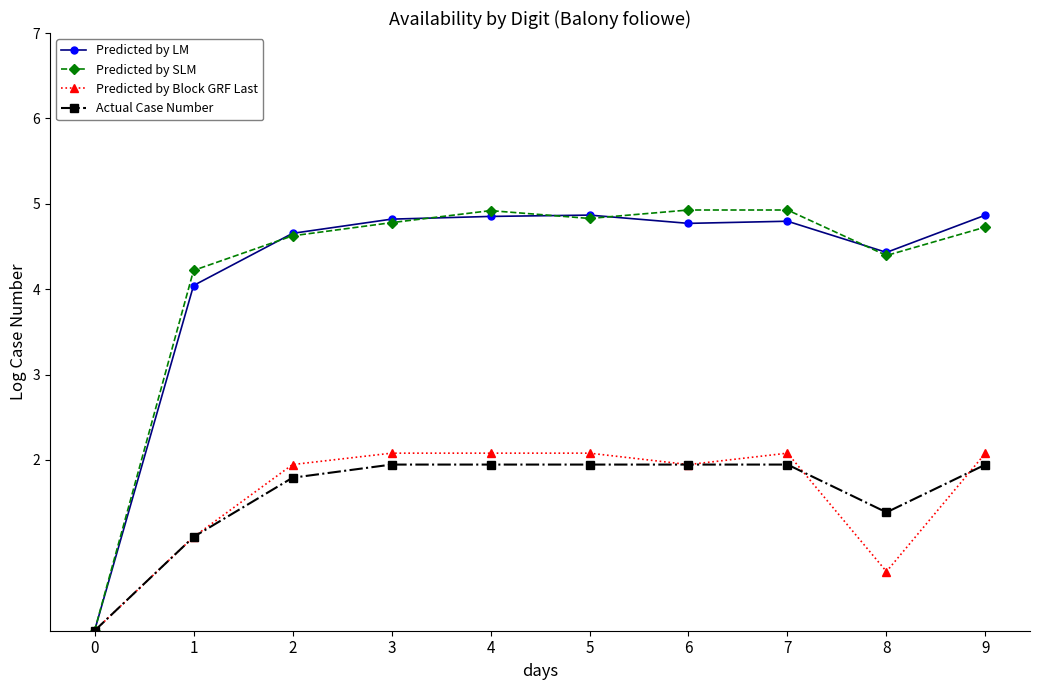

Is it true that Predicted by LM equals 4.8 at 7?

True